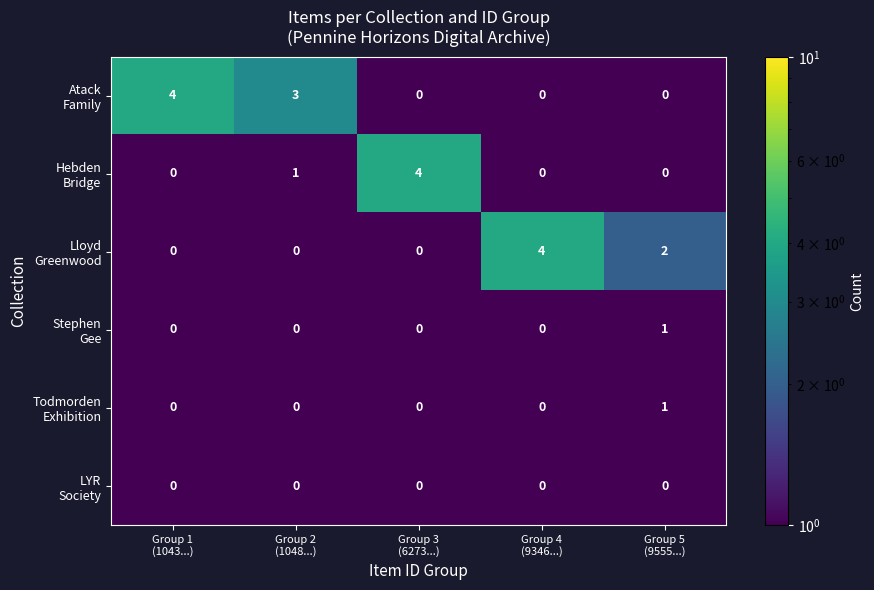

What is the maximum value shown in the chart?

4